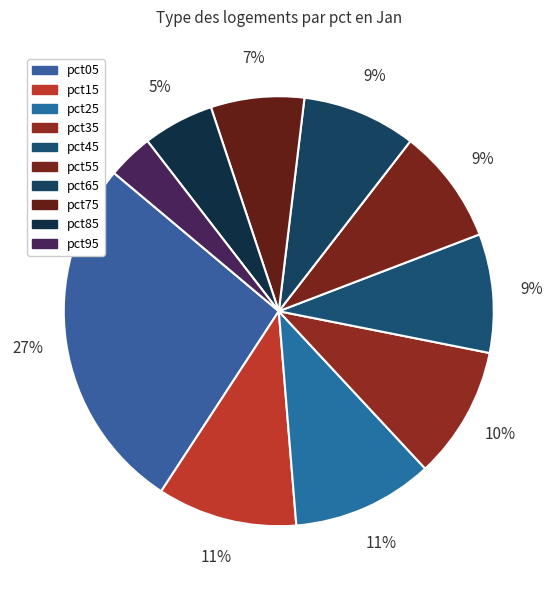

How many segments does this pie chart have?

10